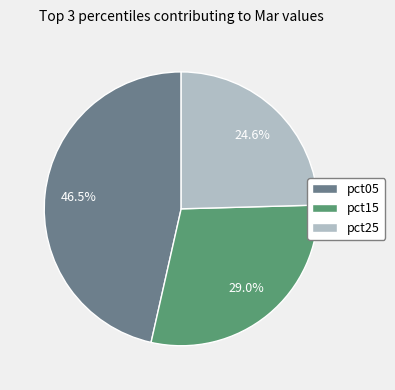

How many slices are in this pie chart?

3